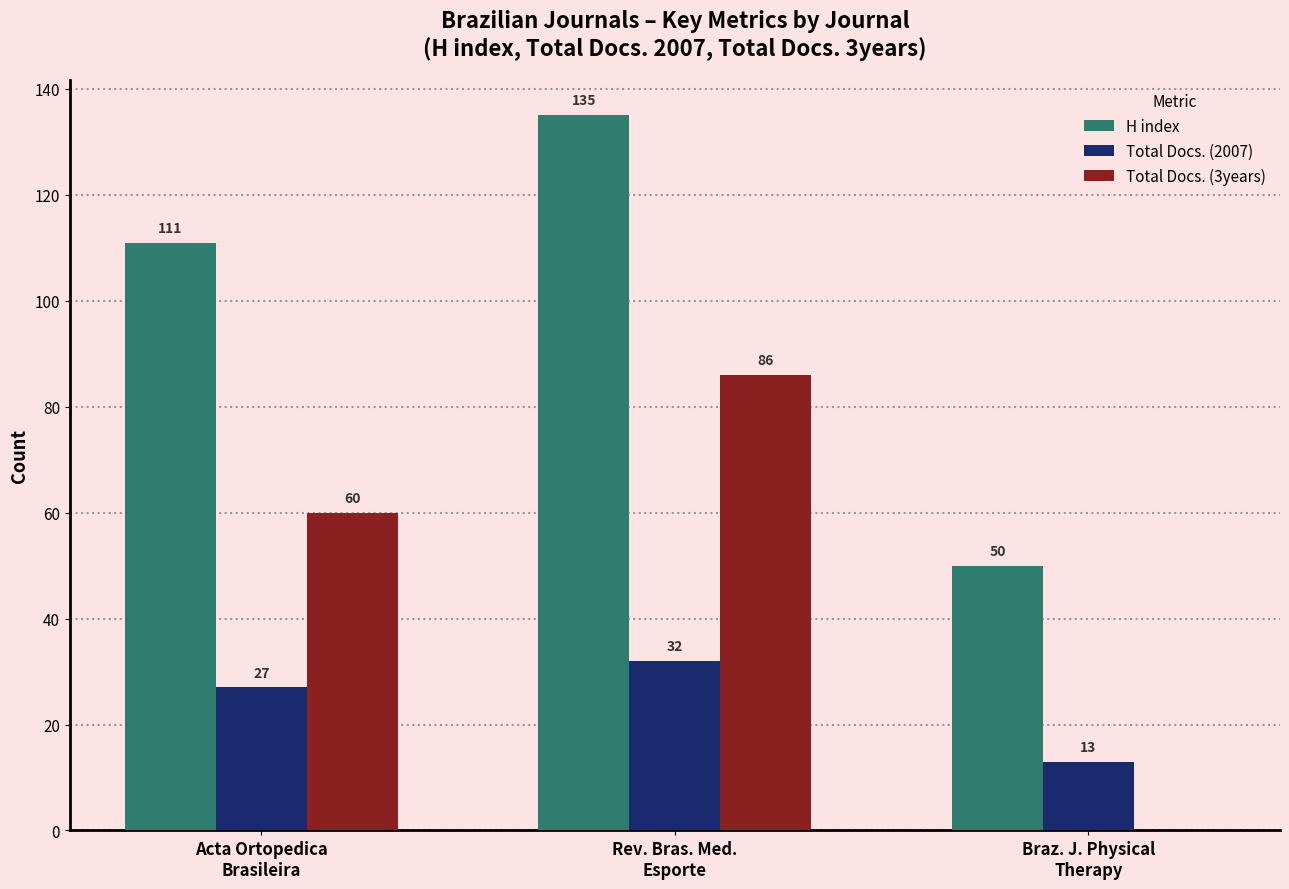

Count the Total Docs. (3years) values in the range 0 to 86.

3